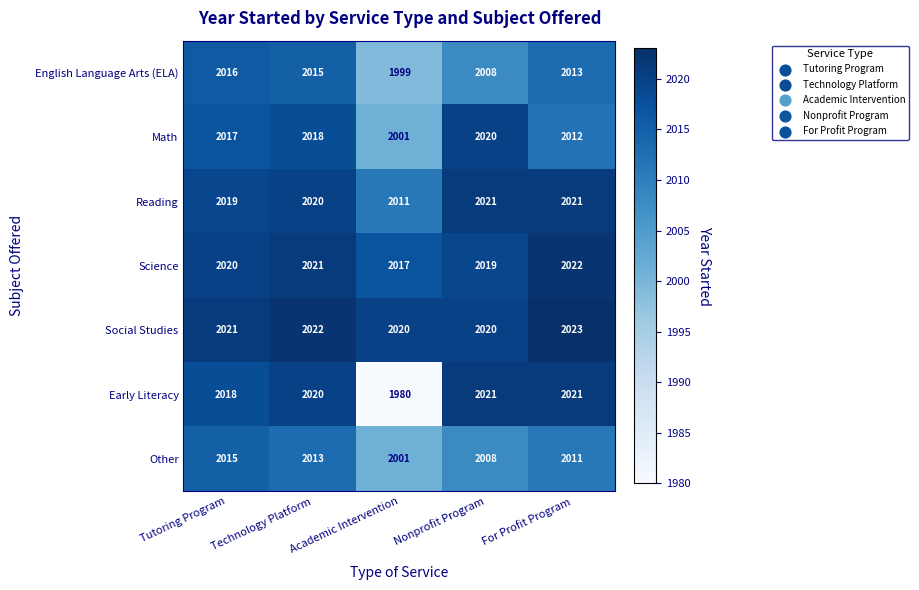

How many series are shown in this chart?

7